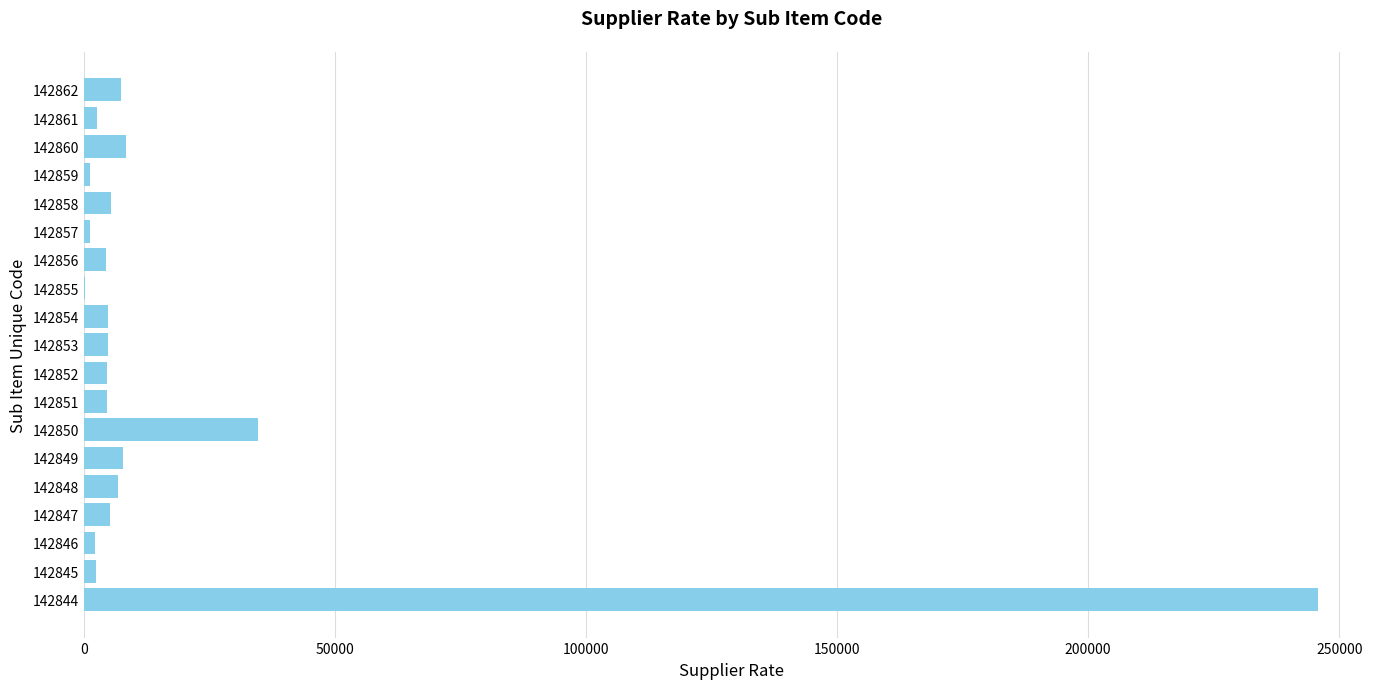

Is it true that the value at 142848 is 6813?

True